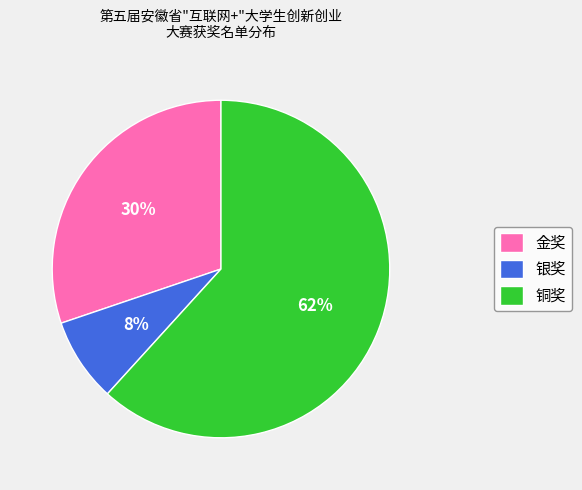

Rank the categories by value from lowest to highest.

银奖, 金奖, 铜奖